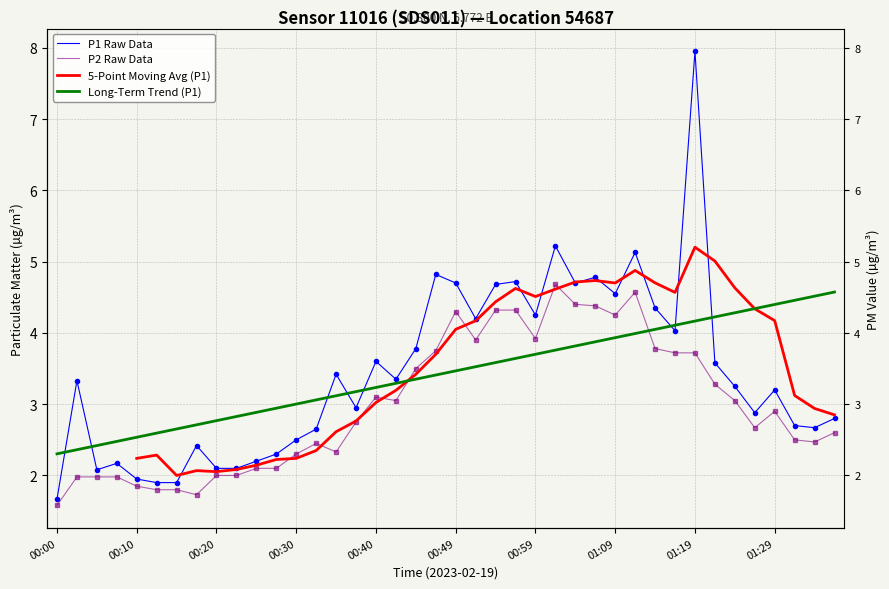

What is the minimum value shown in the chart?

1.6